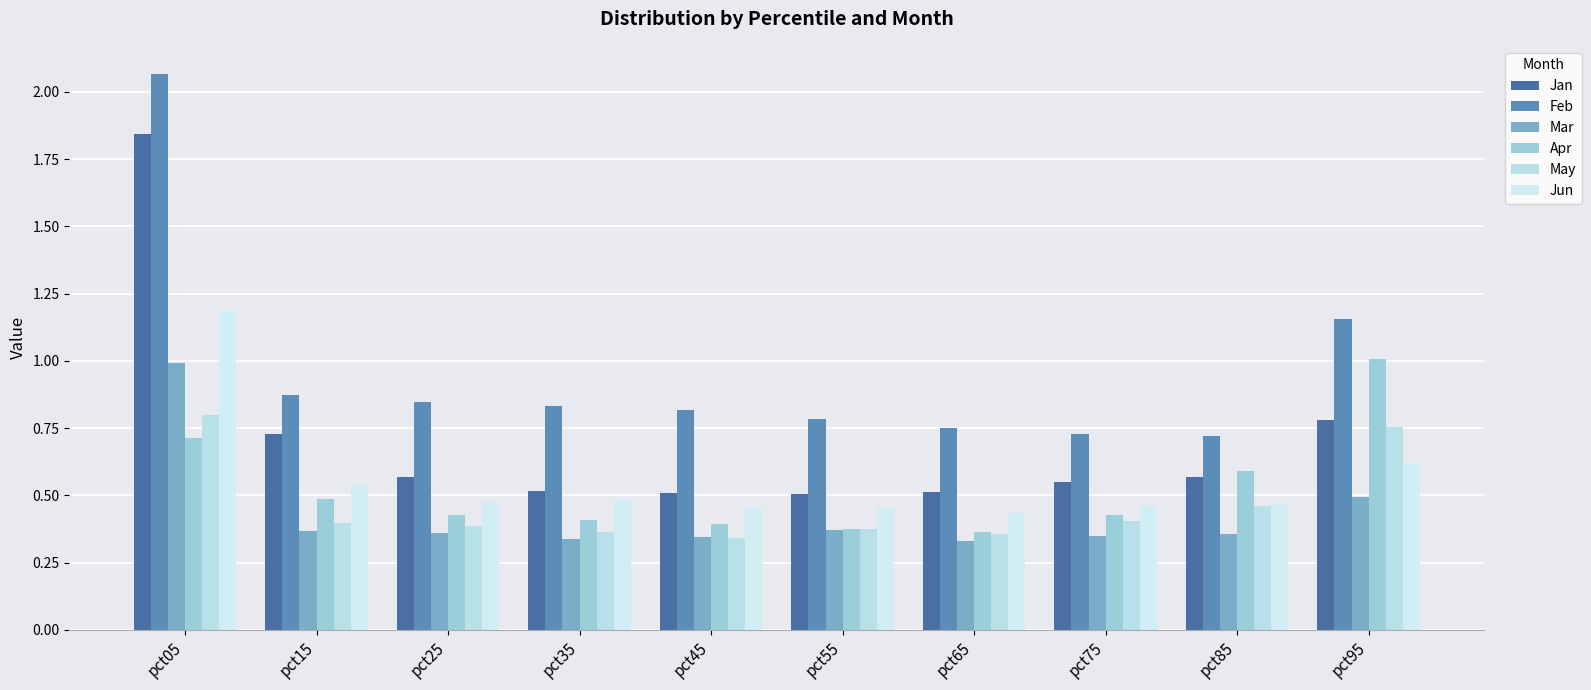

Reading right to left, transcribe all the data shown in this chart.

Jan: 0.8	0.6	0.6	0.5	0.5	0.5	0.5	0.6	0.7	1.8
Feb: 1.2	0.7	0.7	0.8	0.8	0.8	0.8	0.8	0.9	2.1
Mar: 0.5	0.4	0.3	0.3	0.4	0.3	0.3	0.4	0.4	1.0
Apr: 1.0	0.6	0.4	0.4	0.4	0.4	0.4	0.4	0.5	0.7
May: 0.8	0.5	0.4	0.4	0.4	0.3	0.4	0.4	0.4	0.8
Jun: 0.6	0.5	0.5	0.4	0.5	0.5	0.5	0.5	0.5	1.2